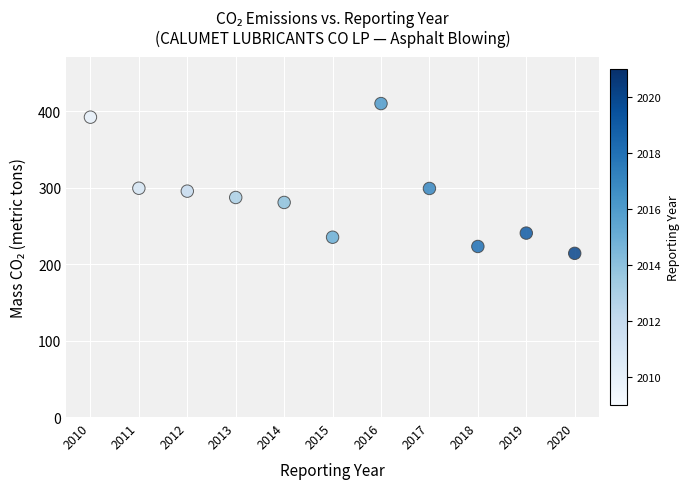

What is the average Y value?

288.9